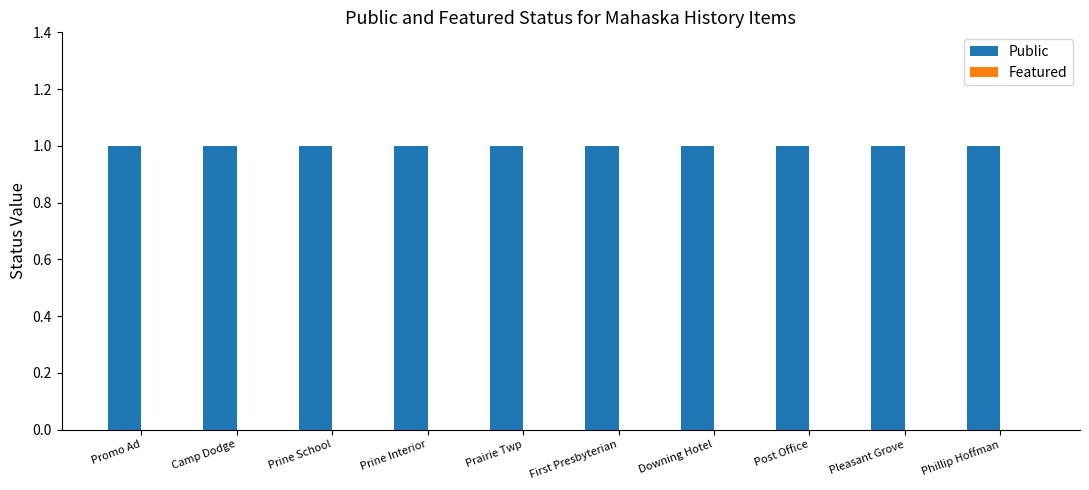

Reading right to left, list all the values displayed in this chart.

Public: 1	1	1	1	1	1	1	1	1	1
Featured: 0	0	0	0	0	0	0	0	0	0